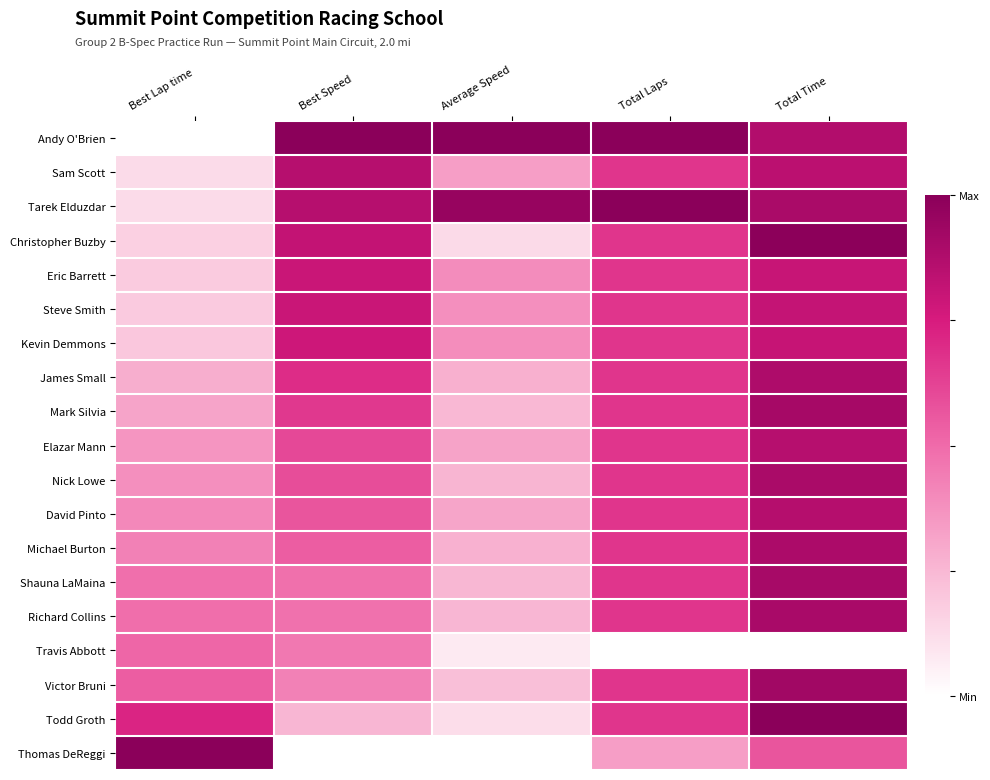

Reading left to right, extract all data points from this chart.

Andy O'Brien: Best Lap time=0.0	Best Speed=1.0	Average Speed=1.0	Total Laps=1.0	Total Time=0.9
Sam Scott: Best Lap time=0.1	Best Speed=0.9	Average Speed=0.3	Total Laps=0.7	Total Time=0.8
Tarek Elduzdar: Best Lap time=0.1	Best Speed=0.9	Average Speed=1.0	Total Laps=1.0	Total Time=0.9
Christopher Buzby: Best Lap time=0.2	Best Speed=0.8	Average Speed=0.1	Total Laps=0.7	Total Time=1.0
Eric Barrett: Best Lap time=0.2	Best Speed=0.8	Average Speed=0.4	Total Laps=0.7	Total Time=0.8
Steve Smith: Best Lap time=0.2	Best Speed=0.8	Average Speed=0.4	Total Laps=0.7	Total Time=0.8
Kevin Demmons: Best Lap time=0.2	Best Speed=0.8	Average Speed=0.4	Total Laps=0.7	Total Time=0.8
James Small: Best Lap time=0.3	Best Speed=0.7	Average Speed=0.3	Total Laps=0.7	Total Time=0.9
Mark Silvia: Best Lap time=0.3	Best Speed=0.7	Average Speed=0.2	Total Laps=0.7	Total Time=0.9
Elazar Mann: Best Lap time=0.4	Best Speed=0.6	Average Speed=0.3	Total Laps=0.7	Total Time=0.9
Nick Lowe: Best Lap time=0.4	Best Speed=0.6	Average Speed=0.3	Total Laps=0.7	Total Time=0.9
David Pinto: Best Lap time=0.4	Best Speed=0.6	Average Speed=0.3	Total Laps=0.7	Total Time=0.9
Michael Burton: Best Lap time=0.4	Best Speed=0.5	Average Speed=0.3	Total Laps=0.7	Total Time=0.9
Shauna LaMaina: Best Lap time=0.5	Best Speed=0.5	Average Speed=0.3	Total Laps=0.7	Total Time=0.9
Richard Collins: Best Lap time=0.5	Best Speed=0.5	Average Speed=0.3	Total Laps=0.7	Total Time=0.9
Travis Abbott: Best Lap time=0.5	Best Speed=0.5	Average Speed=0.1	Total Laps=0.0	Total Time=0.0
Victor Bruni: Best Lap time=0.5	Best Speed=0.4	Average Speed=0.2	Total Laps=0.7	Total Time=0.9
Todd Groth: Best Lap time=0.7	Best Speed=0.3	Average Speed=0.1	Total Laps=0.7	Total Time=1.0
Thomas DeReggi: Best Lap time=1.0	Best Speed=0.0	Average Speed=0.0	Total Laps=0.3	Total Time=0.6